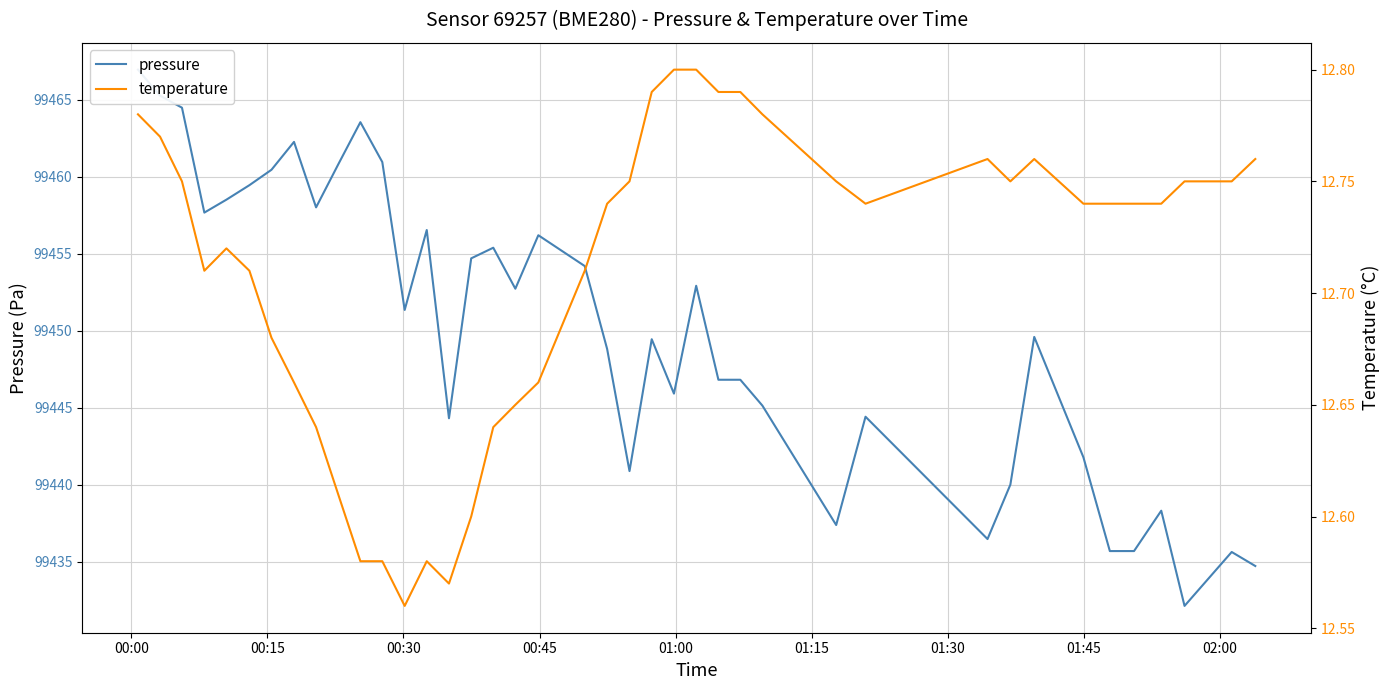

At 00:45, list the series in order from smallest to largest.

temperature, pressure